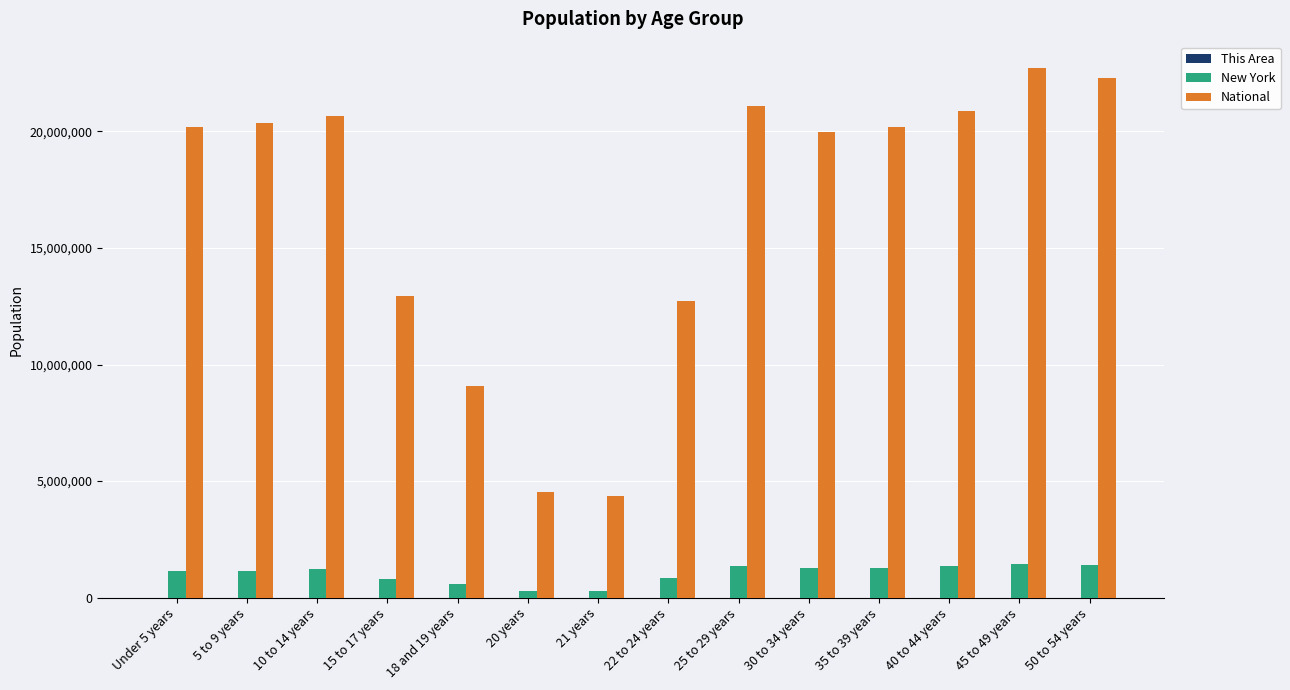

Between 18 and 19 years and 20 years, which series saw the biggest shift?

National